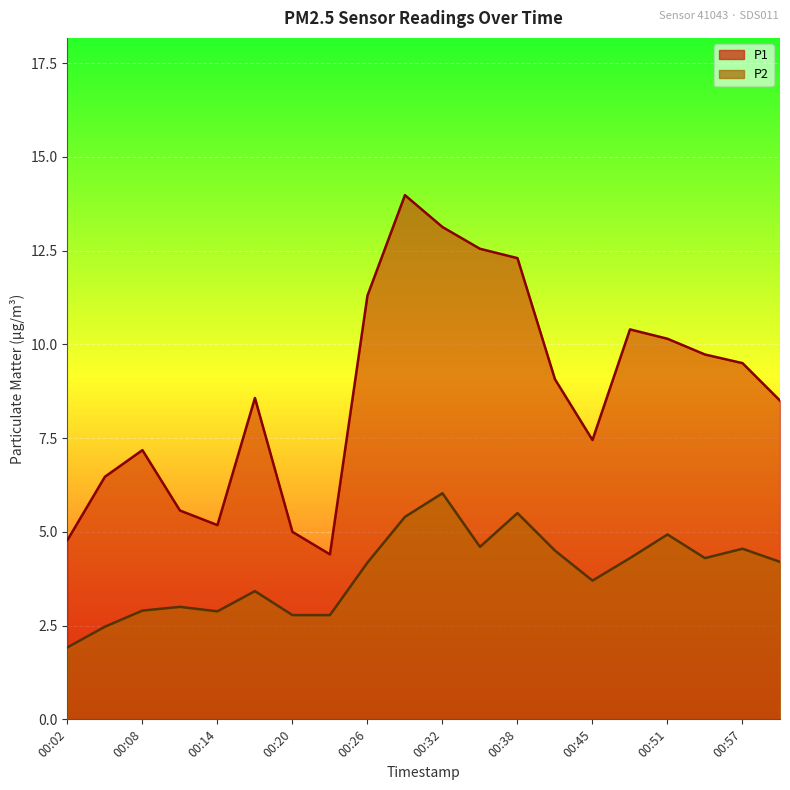

What is the smallest value displayed?

1.9